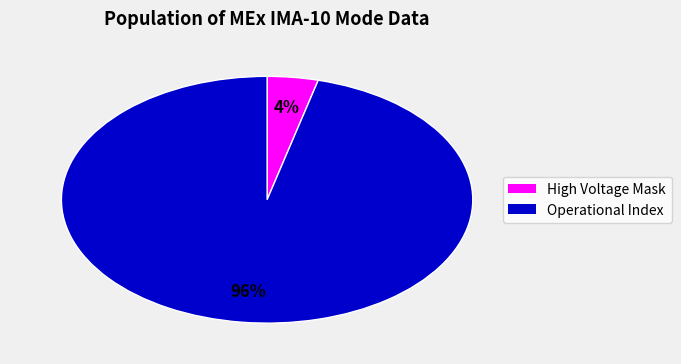

How many segments does this pie chart have?

2